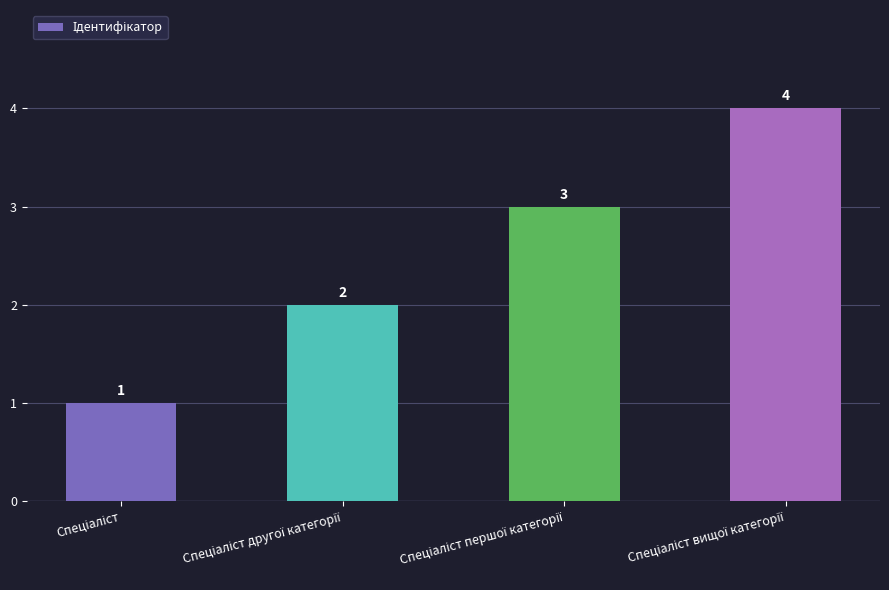

How many values are below 3?

2